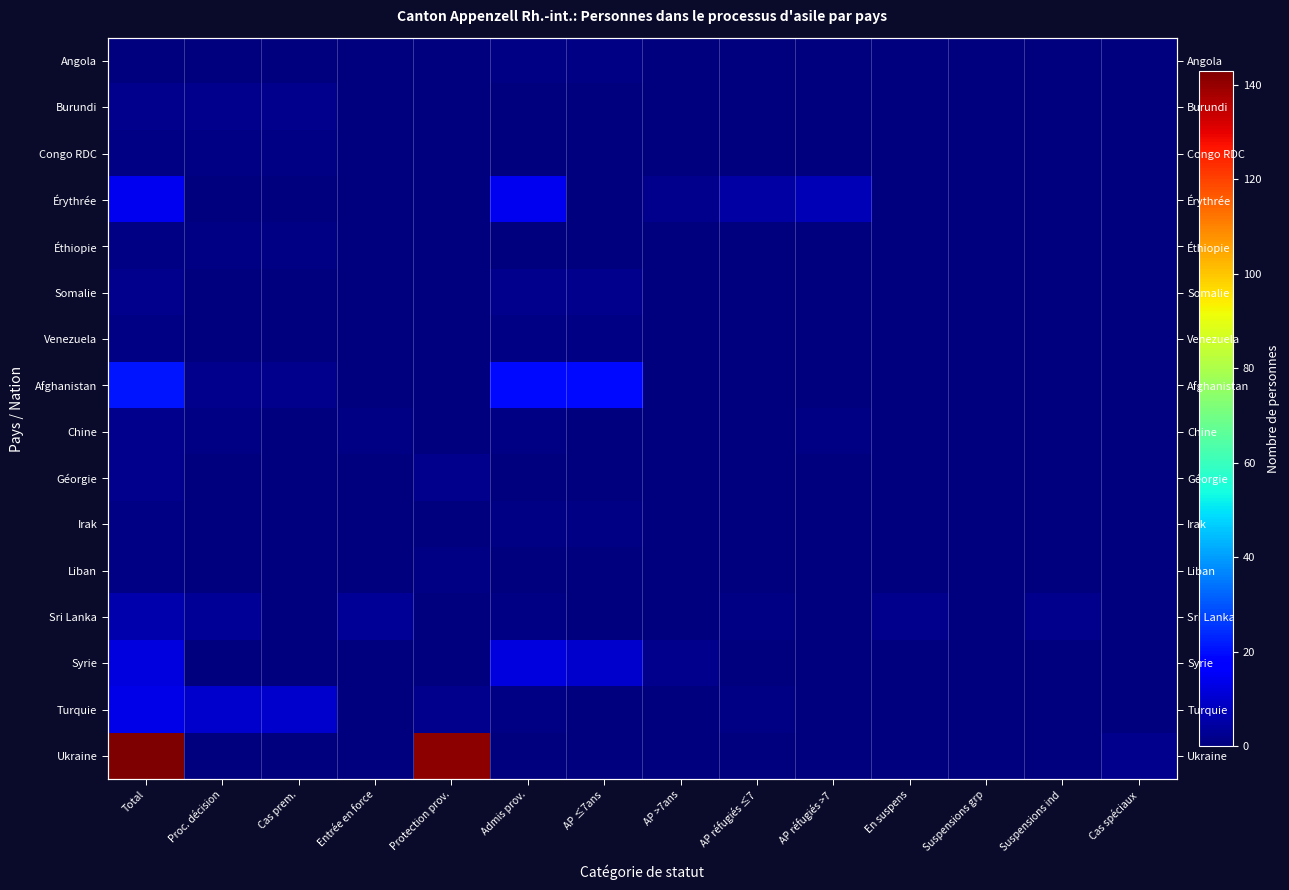

Between AP réfugiés ≤7 and Cas spéciaux, which is larger?

AP réfugiés ≤7